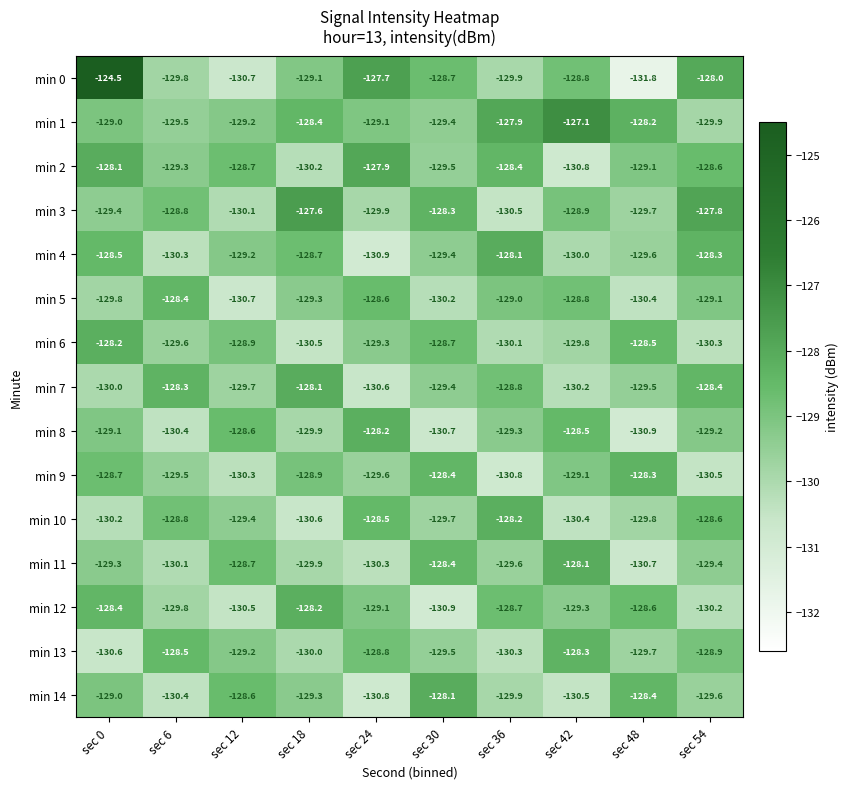

Rank the categories by min 13 value from highest to lowest.

sec 42, sec 6, sec 24, sec 54, sec 12, sec 30, sec 48, sec 18, sec 36, sec 0